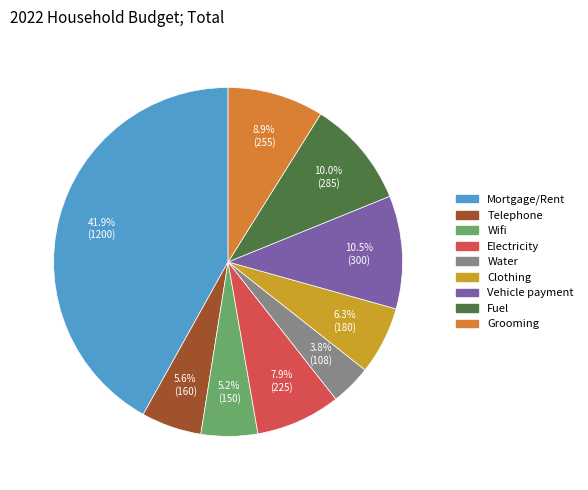

Which slice is the largest?

Mortgage/Rent